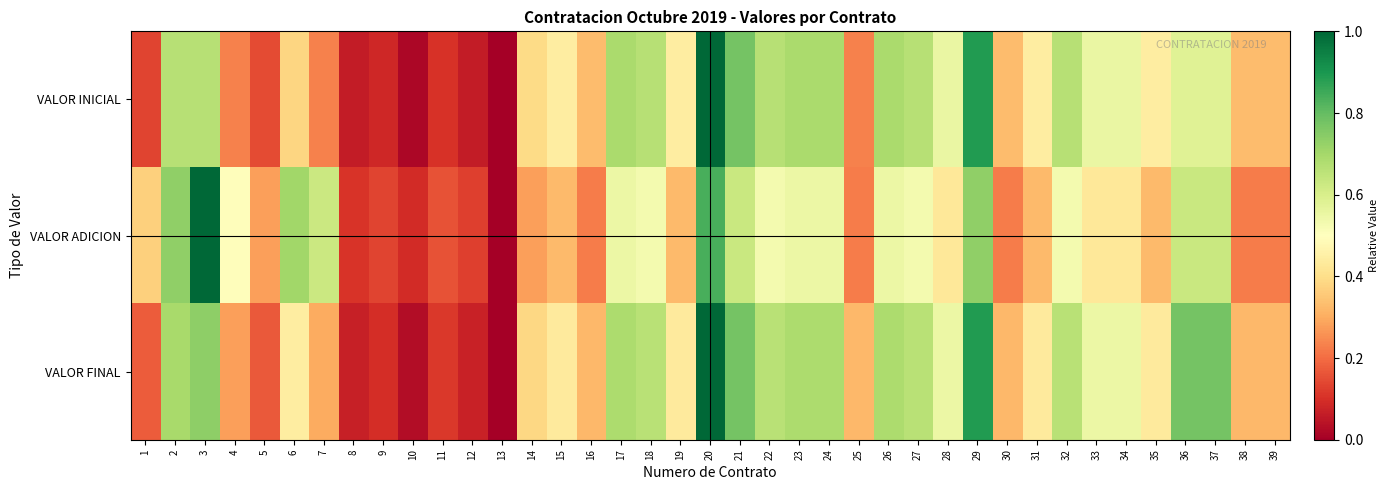

Between 29 and 11, which is larger?

29